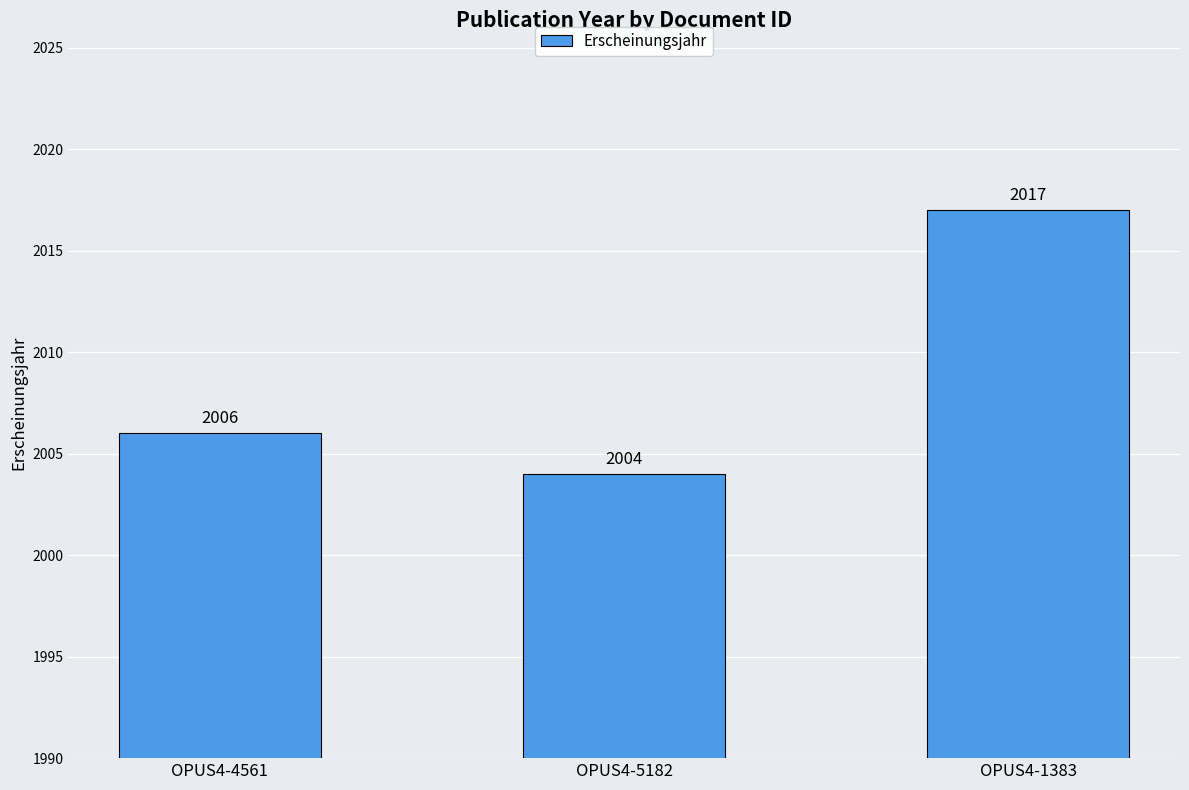

True or false: the data shows 3238 at OPUS4-4561.

False